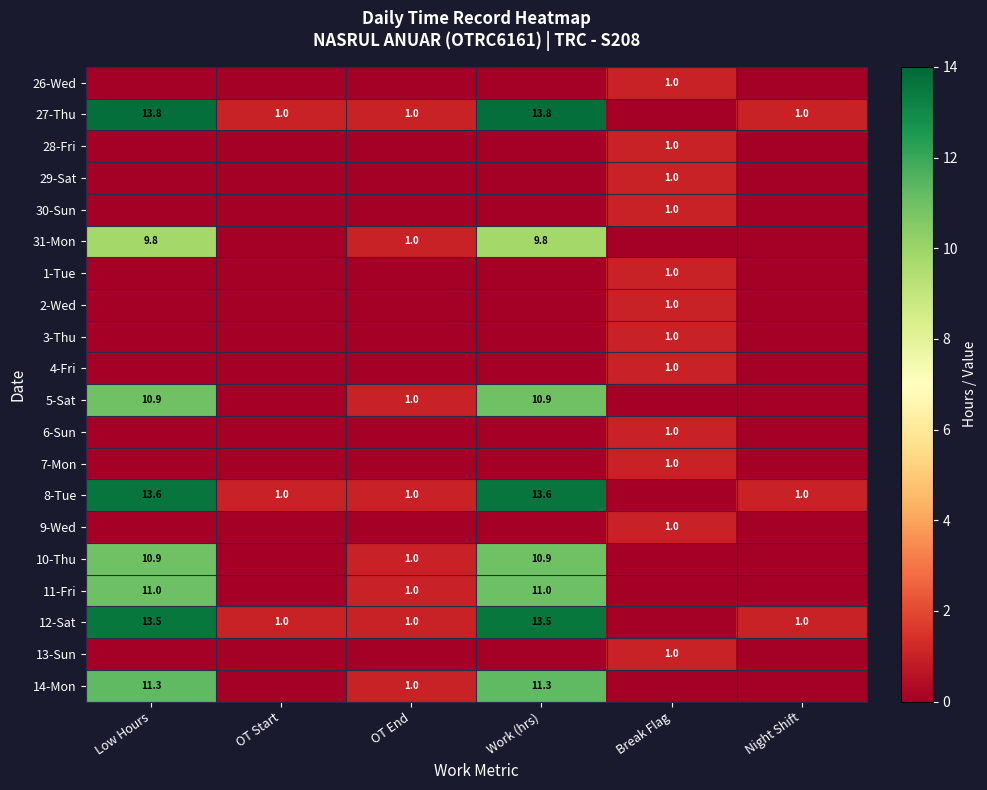

What is the spread (max minus min) of values at Low Hours?

13.8